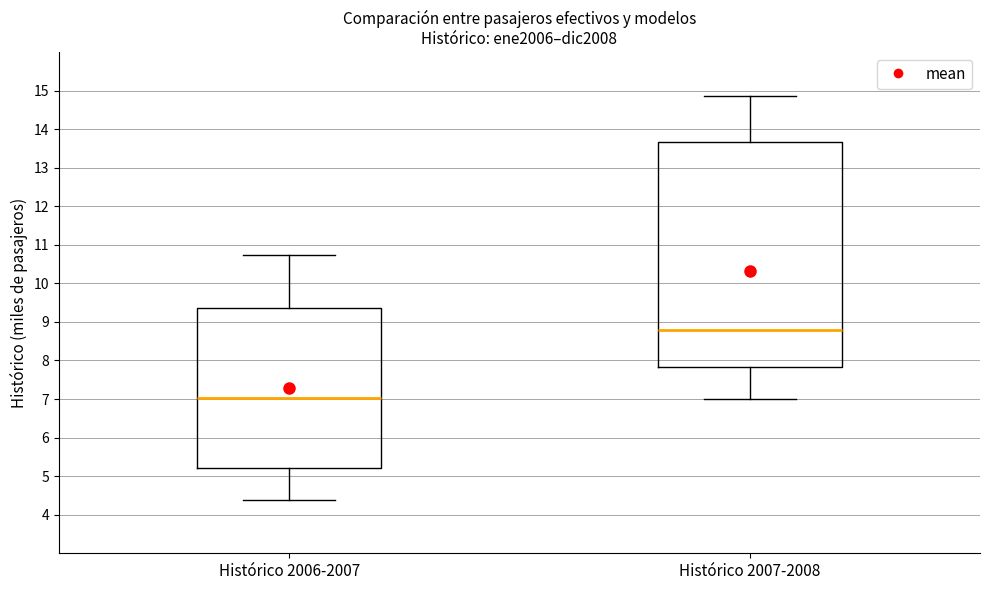

Where does the upper whisker of the box for Histórico 2007-2008 end on the y-axis? The values are not printed on the chart, so give them approximately, as read against the axis.

14.9